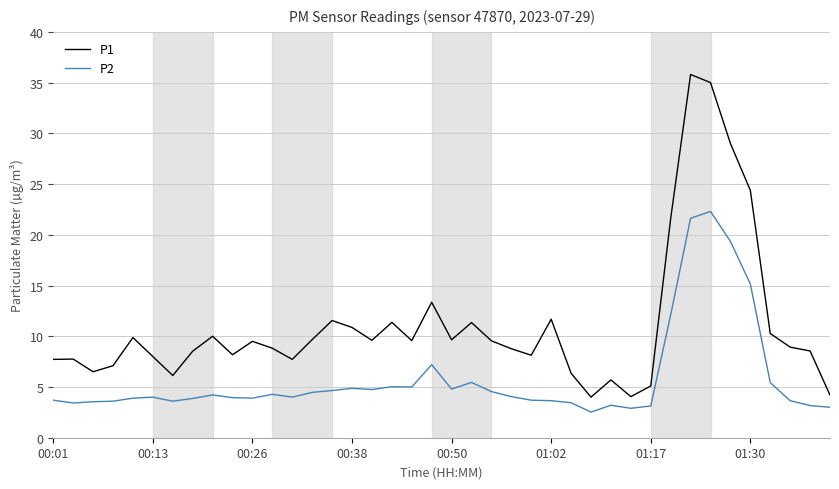

What is the maximum value shown in the chart?

35.8